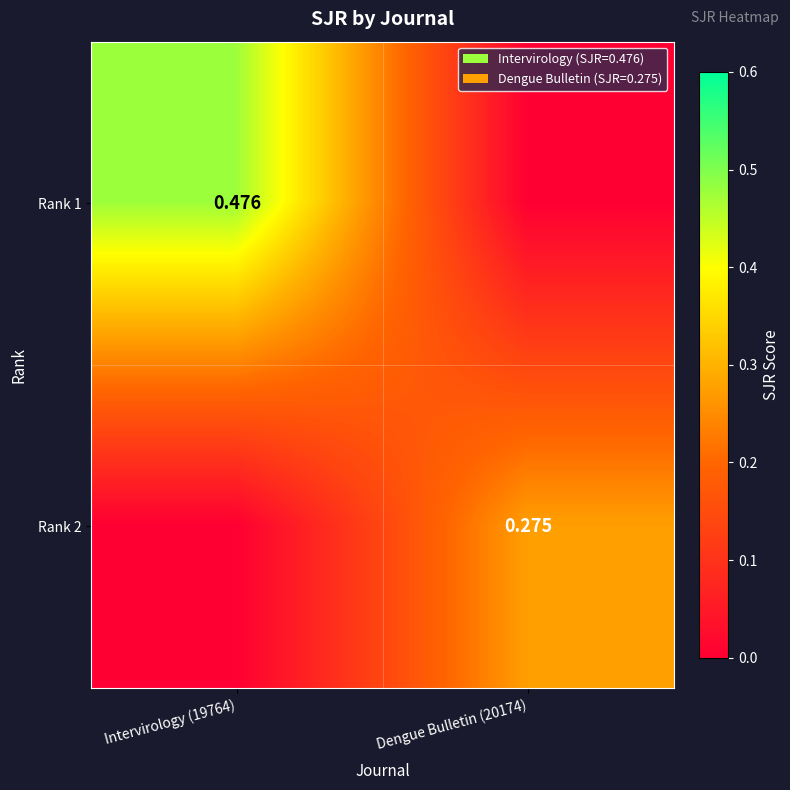

Rank the series at Dengue Bulletin (20174) from lowest to highest value.

Rank 1, Rank 2